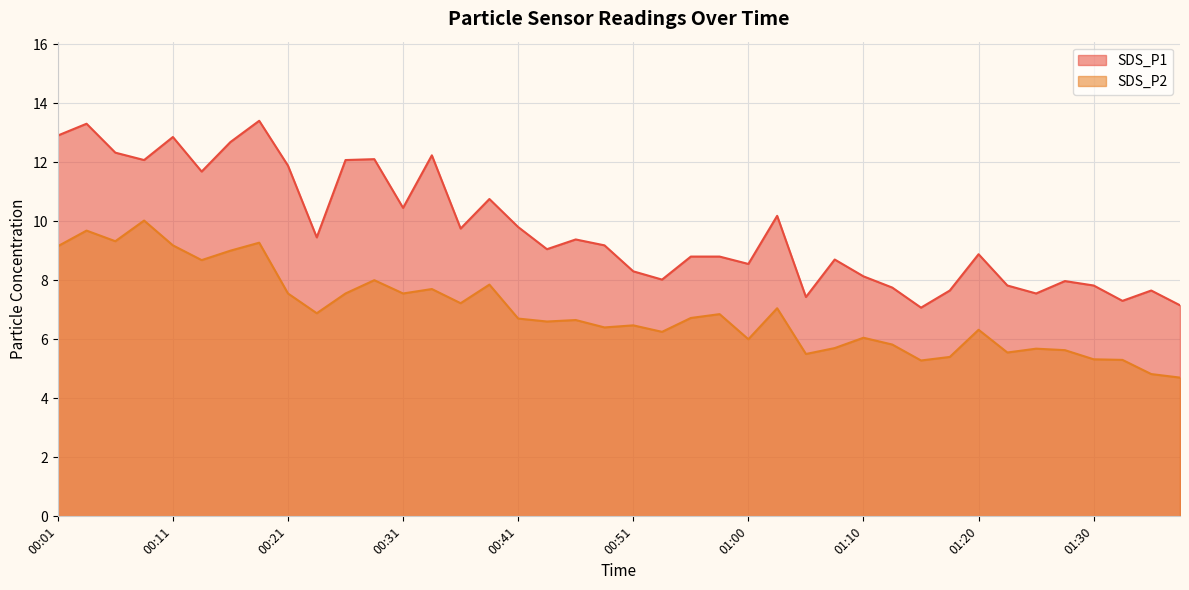

What is the difference between the maximum and minimum values in the SDS_P1 series?

6.3